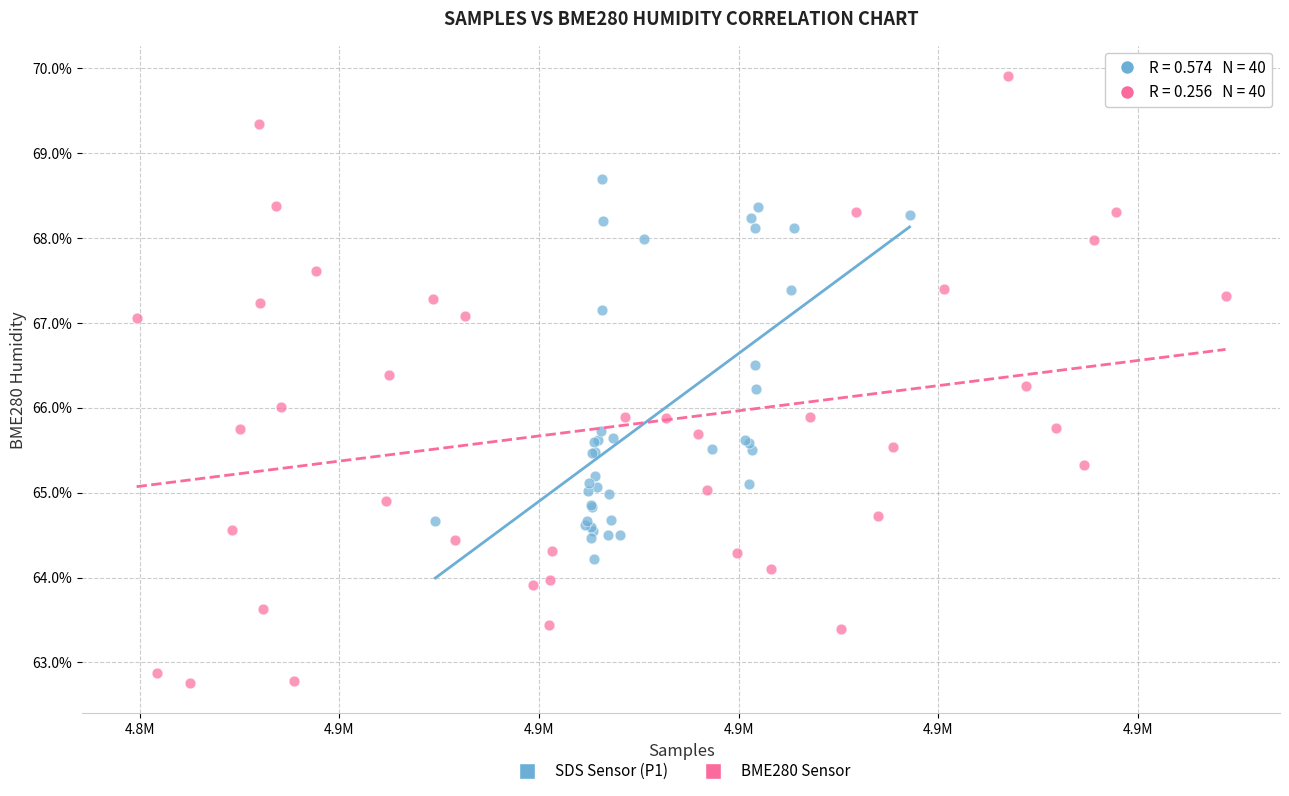

Which series reaches the maximum Y coordinate?

BME280 Sensor